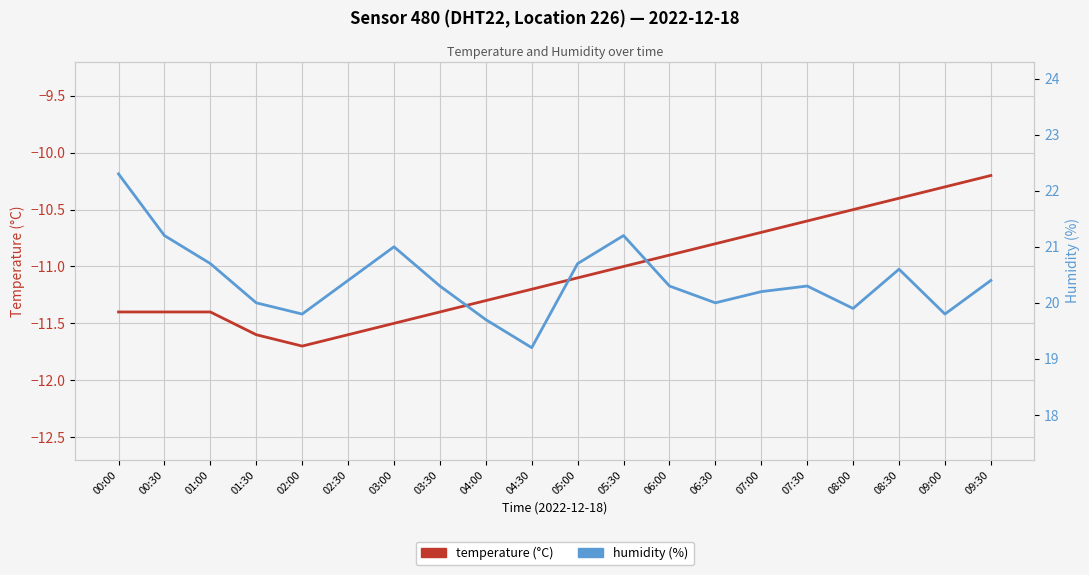

True or false: temperature and humidity intersect in this chart.

False